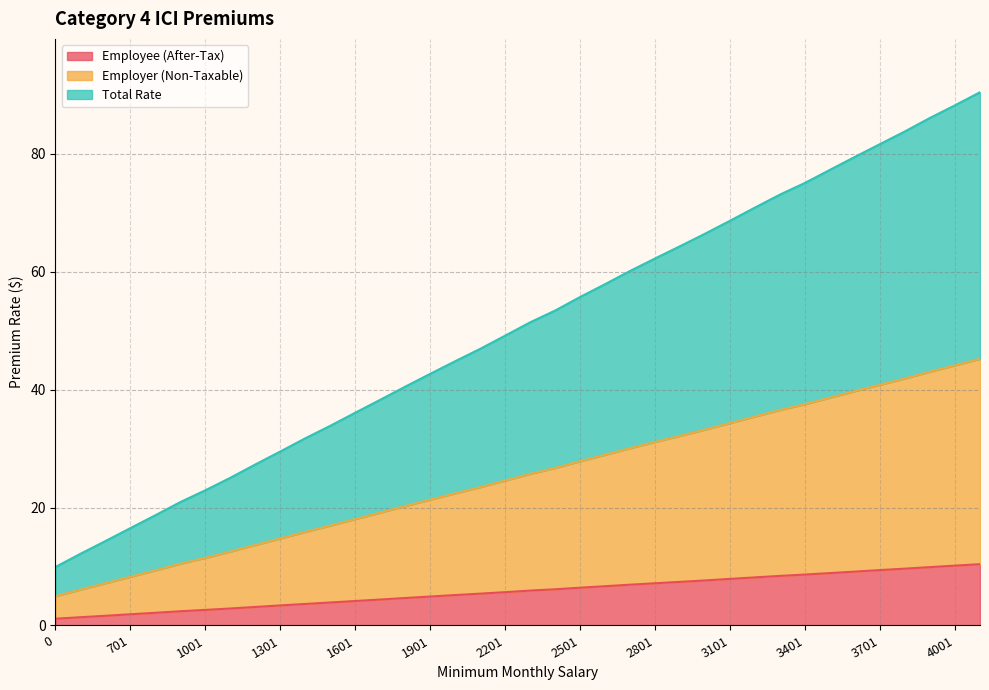

What is the sum of the Total Rate values at 0 and 2801?

72.2